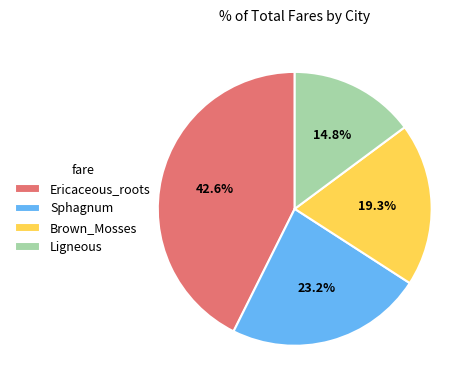

Which has a higher value, Ligneous or Ericaceous_roots?

Ericaceous_roots